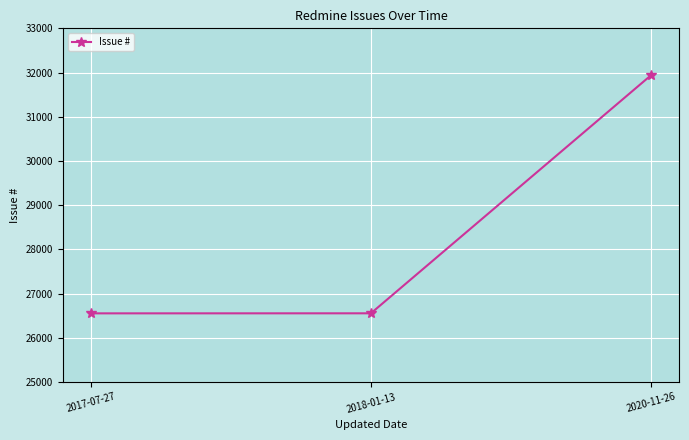

What position from the right is 2020-11-26?

1